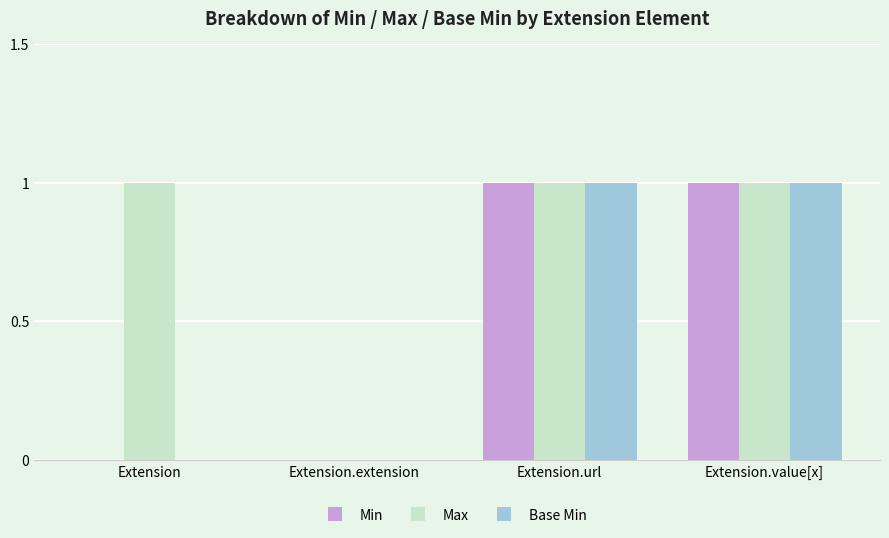

How many series are shown in this chart?

3